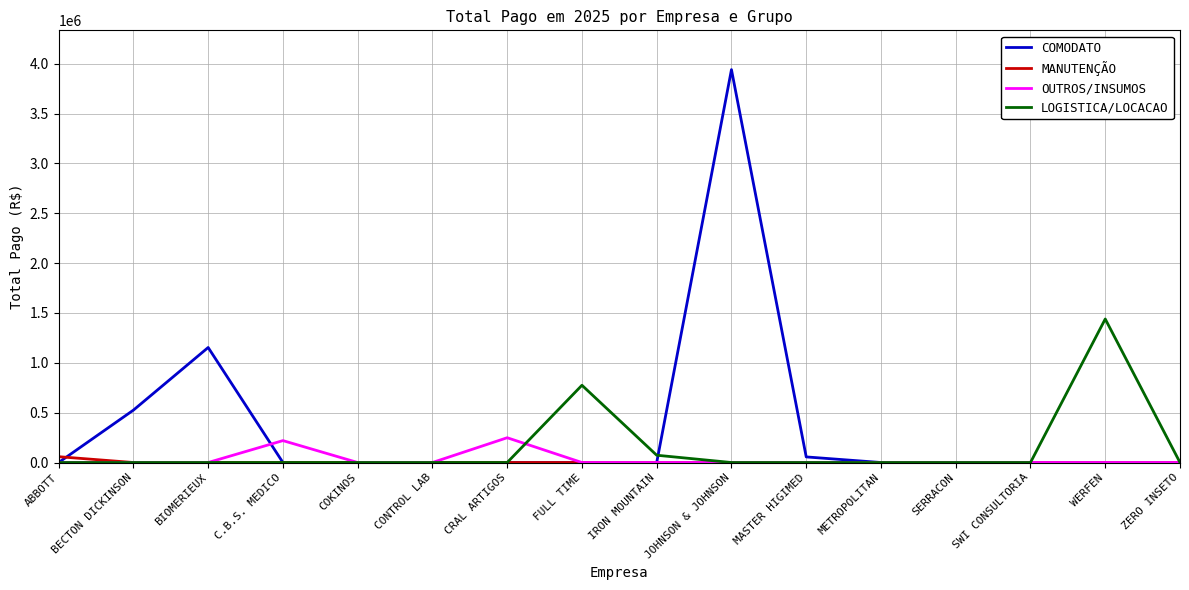

Where is the first local maximum for COMODATO?

BIOMERIEUX